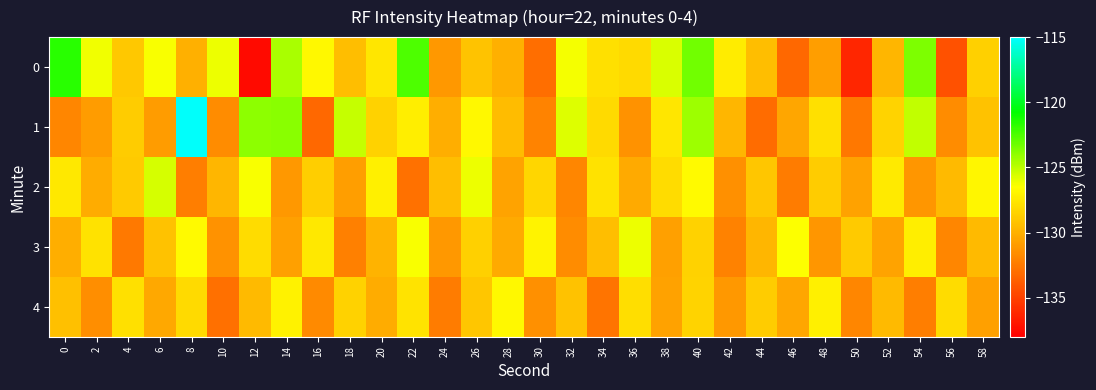

Reading right to left, what are all the values shown in this chart?

0: 58=-128.6	56=-134.3	54=-123.5	52=-129.7	50=-136.3	48=-130.8	46=-133.3	44=-129.4	42=-127.4	40=-123.3	38=-125.6	36=-128.1	34=-127.9	32=-126.3	30=-133.0	28=-130.0	26=-129.2	24=-131.1	22=-122.5	20=-127.6	18=-129.4	16=-126.8	14=-124.6	12=-137.5	10=-126.1	8=-130.0	6=-126.3	4=-129.0	2=-126.2	0=-121.7
1: 58=-129.2	56=-131.7	54=-125.1	52=-128.4	50=-132.6	48=-127.9	46=-130.5	44=-133.1	42=-129.8	40=-124.3	38=-127.6	36=-131.4	34=-128.2	32=-125.7	30=-132.0	28=-129.5	26=-126.8	24=-130.1	22=-127.3	20=-128.5	18=-125.2	16=-133.3	14=-123.9	12=-124.0	10=-131.6	8=-115.1	6=-131.0	4=-128.8	2=-130.9	0=-131.9
2: 58=-126.9	56=-129.6	54=-131.2	52=-127.4	50=-130.7	48=-128.8	46=-132.4	44=-129.1	42=-131.5	40=-126.7	38=-128.1	36=-130.3	34=-127.8	32=-131.9	30=-128.3	28=-130.6	26=-126.1	24=-129.4	22=-132.8	20=-127.2	18=-130.9	16=-128.7	14=-131.1	12=-126.4	10=-129.8	8=-132.3	6=-125.6	4=-128.9	2=-130.2	0=-127.5
3: 58=-129.6	56=-131.9	54=-127.3	52=-130.6	50=-128.9	48=-131.2	46=-126.5	44=-129.8	42=-132.1	40=-128.5	38=-130.8	36=-126.1	34=-129.4	32=-131.7	30=-127.0	28=-130.3	26=-128.6	24=-131.1	22=-126.4	20=-129.9	18=-132.2	16=-127.5	14=-130.8	12=-128.1	10=-131.4	8=-126.7	6=-129.2	4=-132.5	2=-127.8	0=-130.1
4: 58=-130.8	56=-128.1	54=-132.3	52=-129.6	50=-131.9	48=-127.2	46=-130.5	44=-128.8	42=-131.1	40=-128.4	38=-130.7	36=-128.0	34=-132.7	32=-129.2	30=-131.5	28=-126.8	26=-129.1	24=-132.4	22=-127.7	20=-130.2	18=-128.5	16=-131.8	14=-127.1	12=-129.6	10=-132.9	8=-128.2	6=-130.4	4=-127.9	2=-131.6	0=-129.3